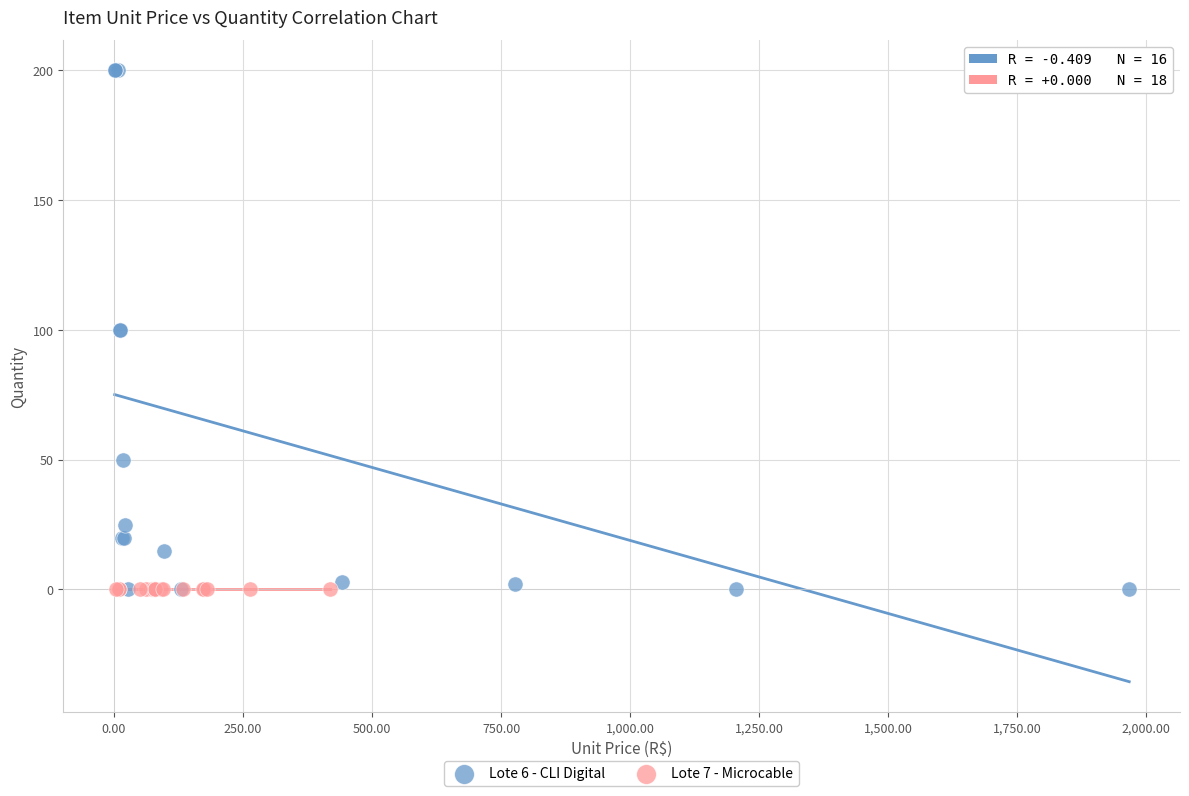

Which series reaches the maximum Y coordinate?

Lote 6 - CLI Digital